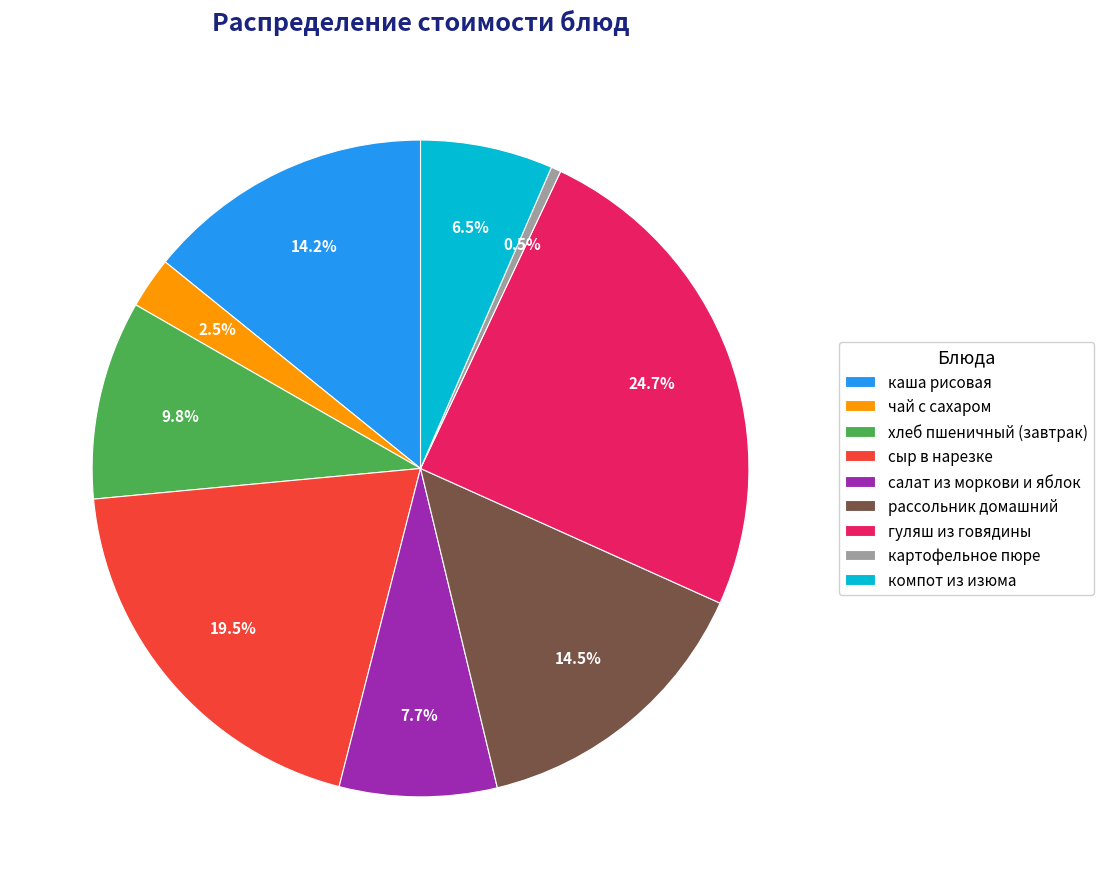

How many segments does this pie chart have?

9